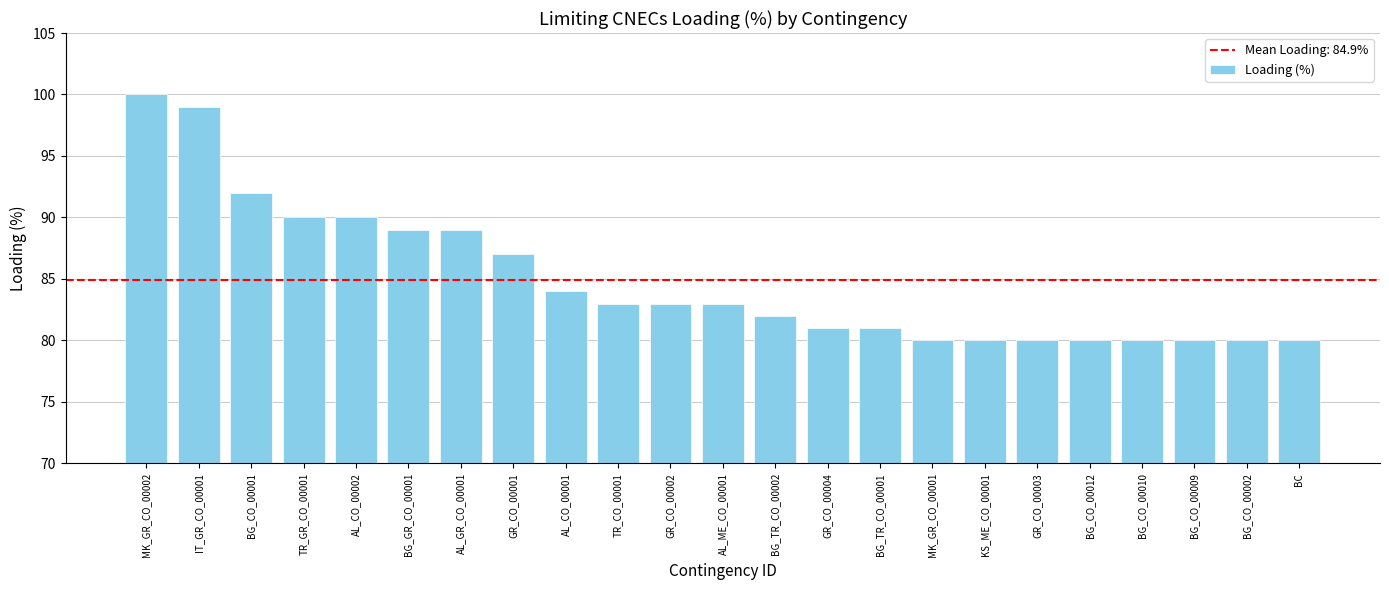

Between TR_CO_00001 and TR_GR_CO_00001, which is larger?

TR_GR_CO_00001